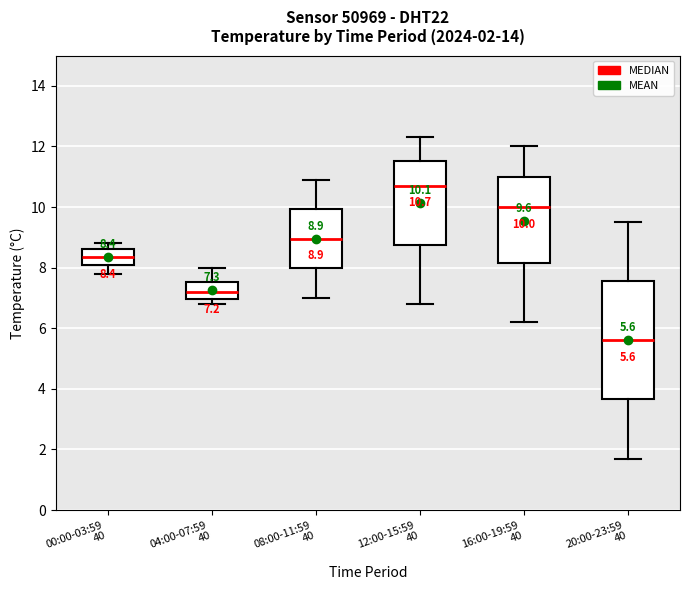

Which box is the tallest, from its lower edge to its upper edge?

20:00-23:59 40